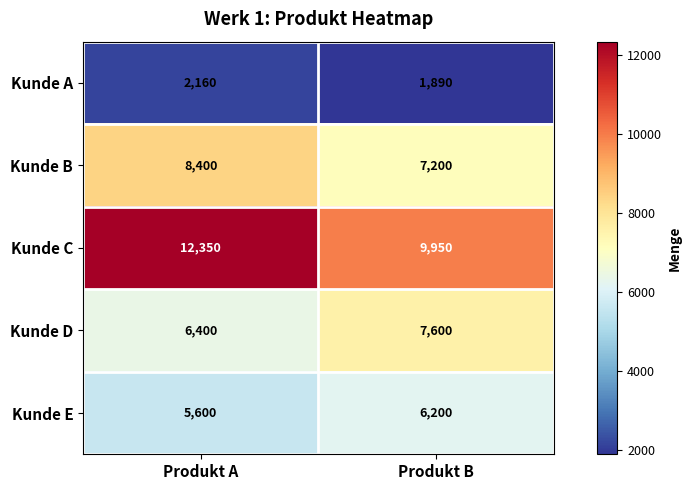

At which category is the sum across all series the highest?

Produkt A